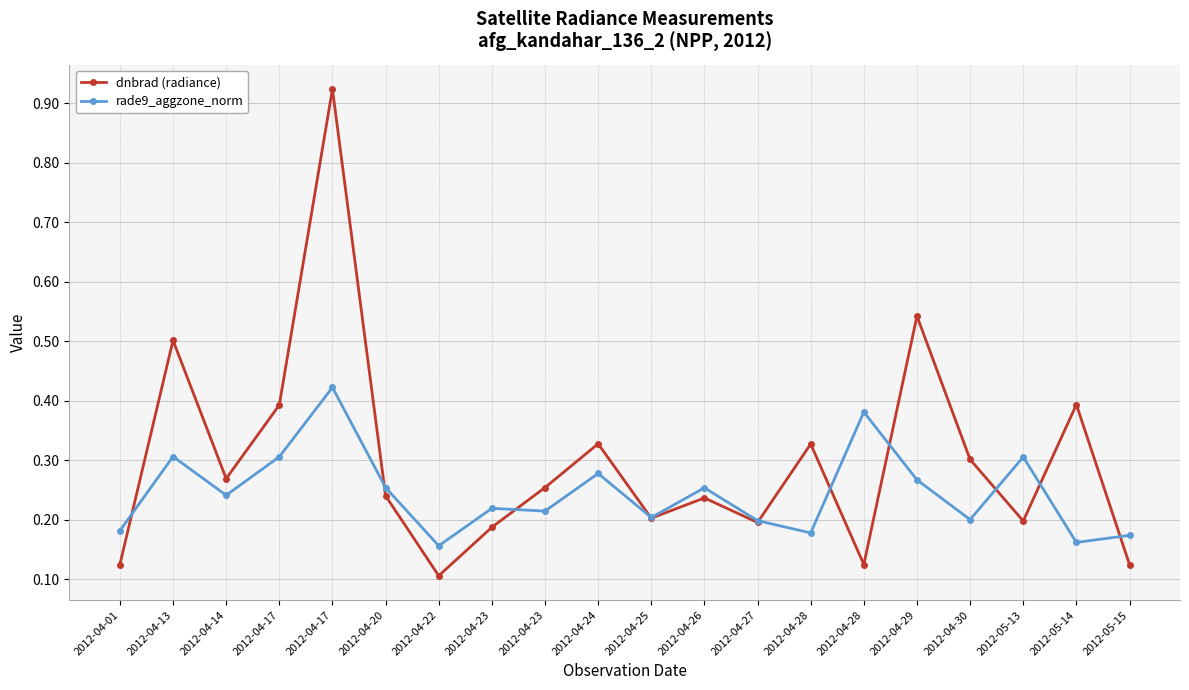

How many intersections are there between rade9_aggzone_norm and dnbrad (radiance)?

10